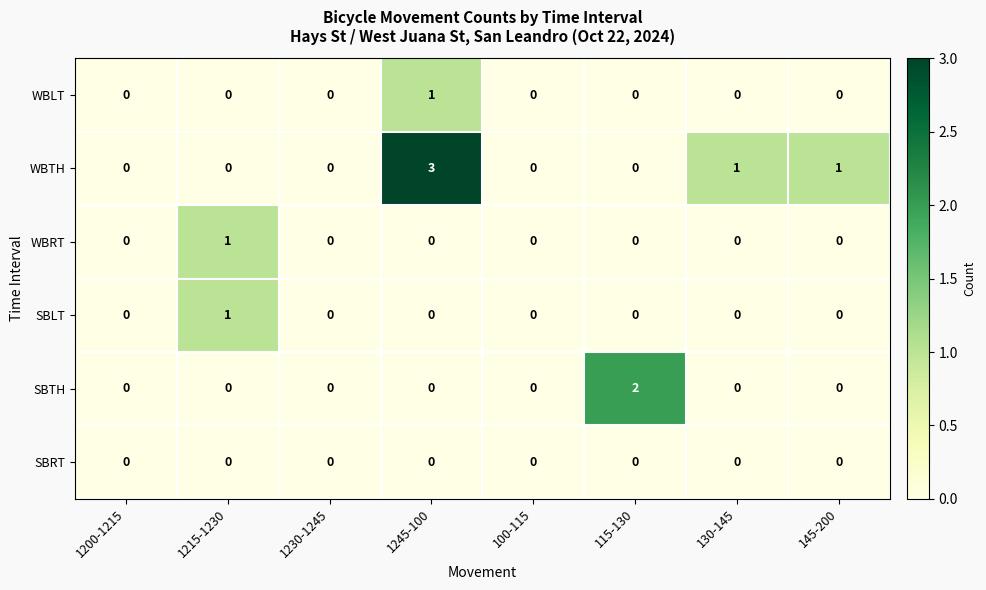

The value of WBRT at 1245-100 is 0. True or false?

True